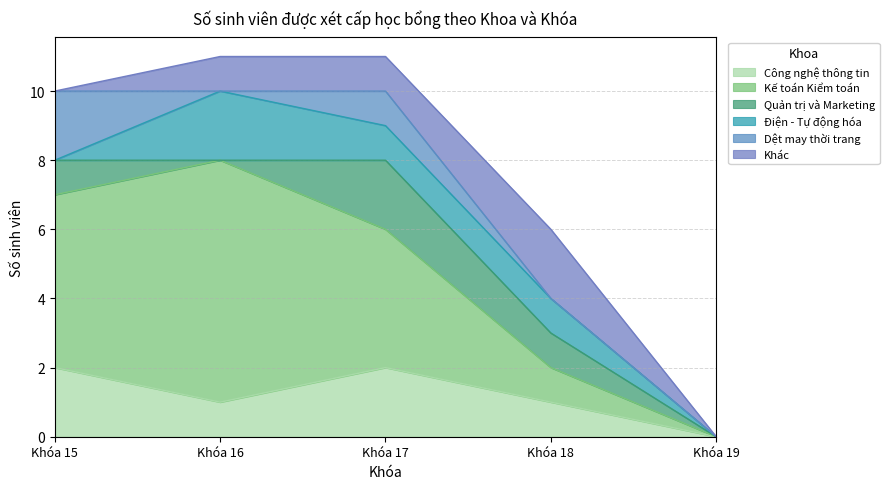

The value of Công nghệ thông tin at Khóa 15 is 1. True or false?

False